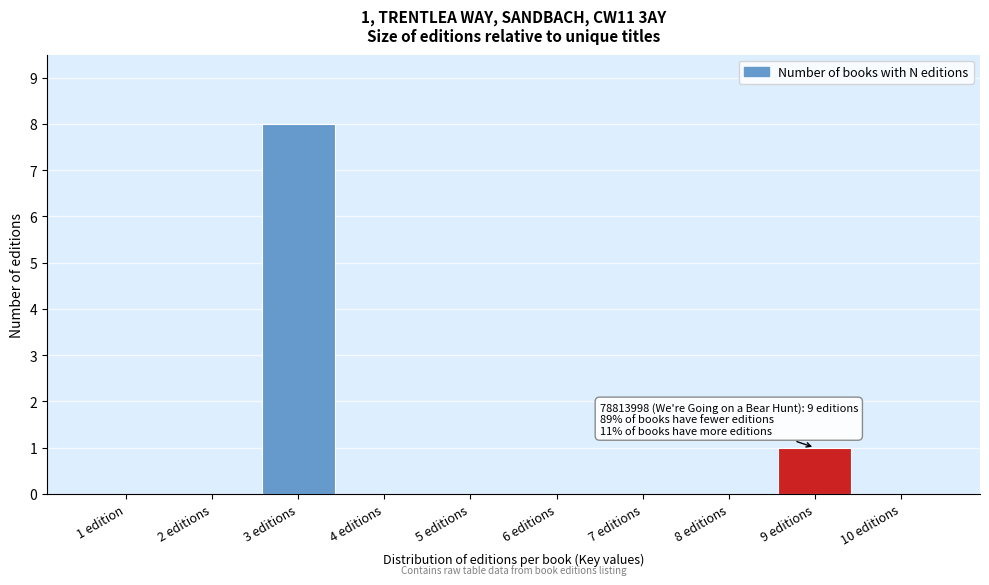

Reading left to right, what are all the values shown in this chart?

1 edition=0	2 editions=0	3 editions=8	4 editions=0	5 editions=0	6 editions=0	7 editions=0	8 editions=0	9 editions=1	10 editions=0